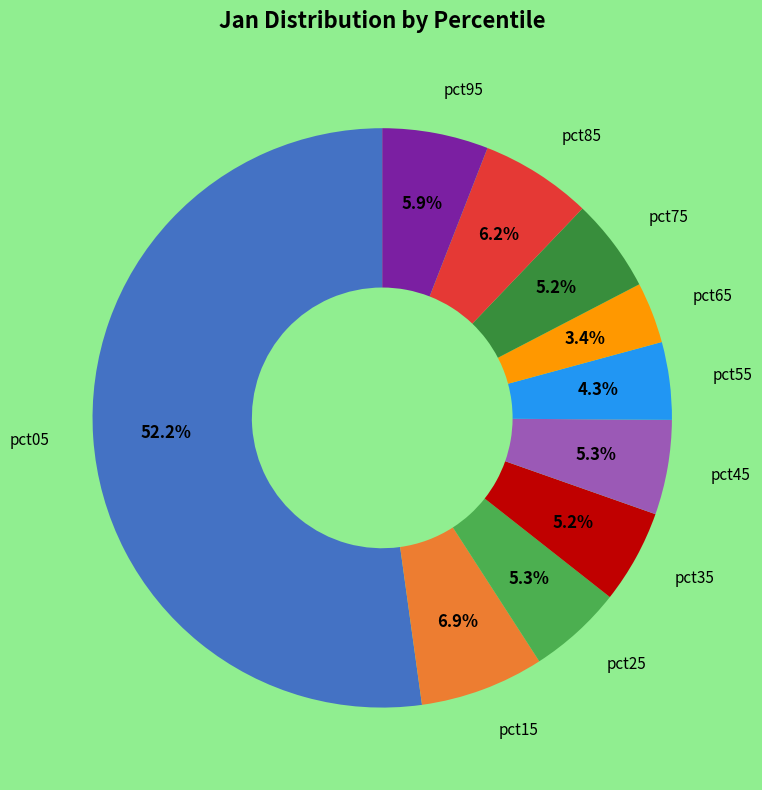

Is there any slice that represents more than half of the pie?

Yes